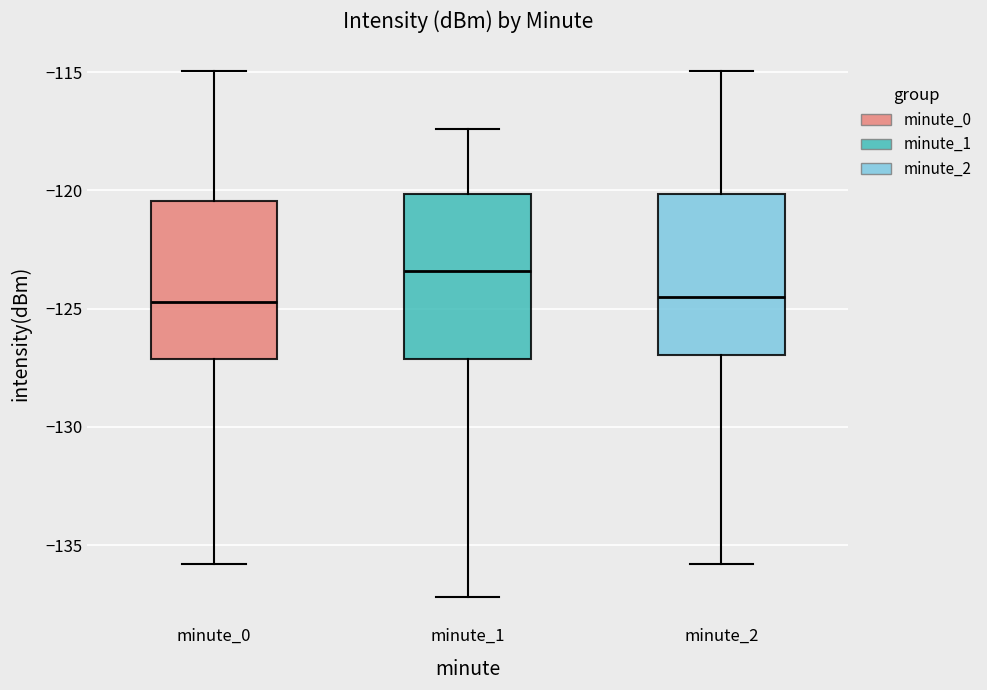

Where does the upper whisker of the box for minute_2 end on the y-axis? The values are not printed on the chart, so give them approximately, as read against the axis.

-115.0